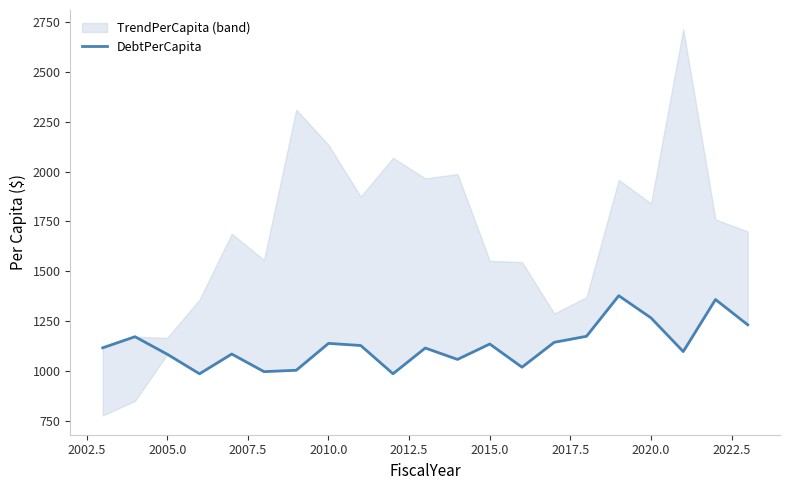

The chart shows a value of 1137.0 at 2015.0. True or false?

True